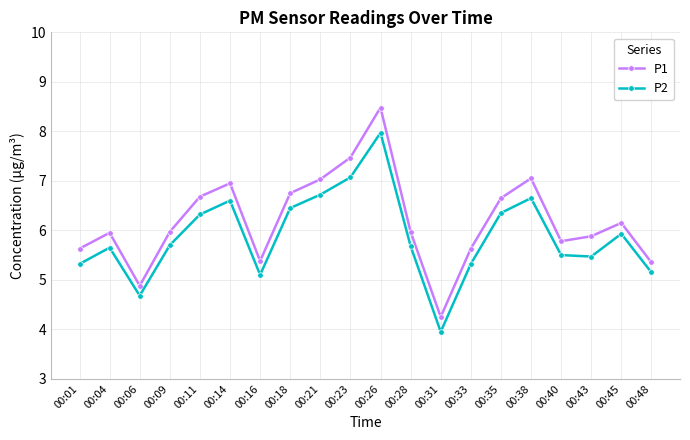

Which series changed the most between 00:09 and 00:26?

P1